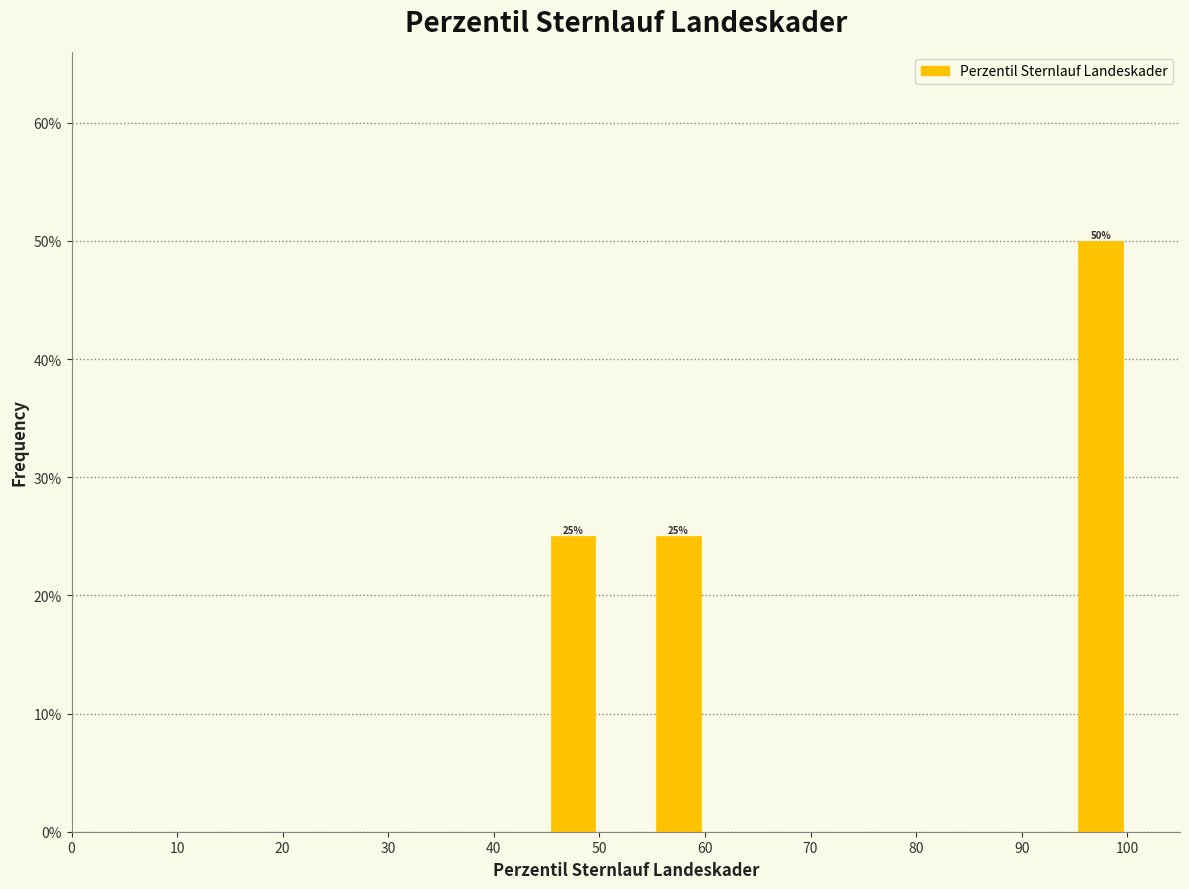

Over which range of the x-axis is the bar tallest?

95 to 100